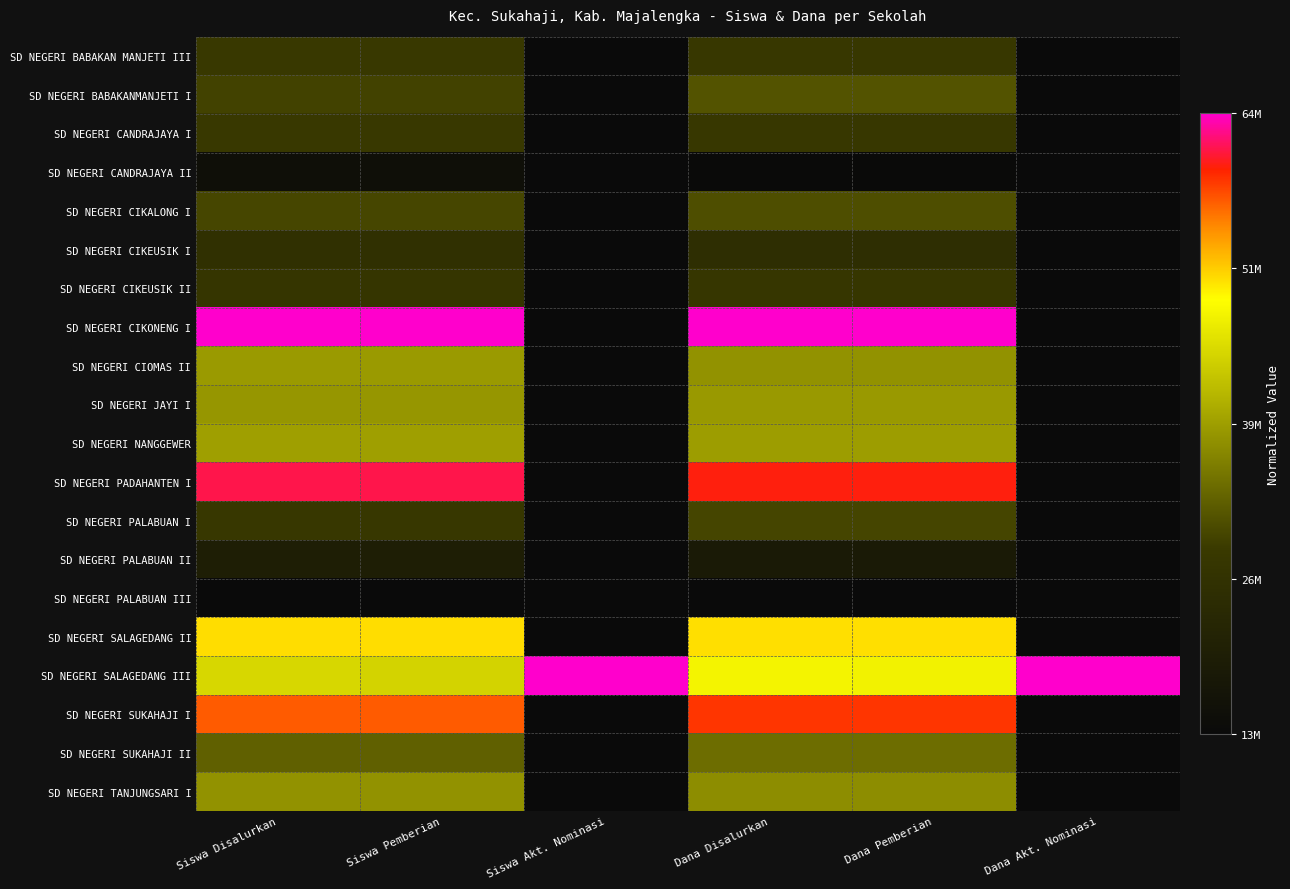

At which category is the sum across all series the highest?

Dana Disalurkan